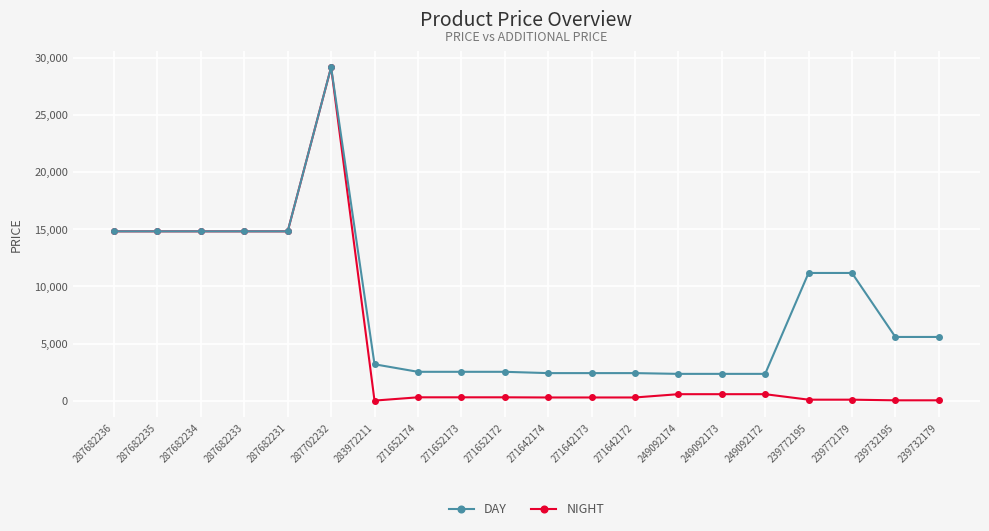

Which series has the largest total across all categories?

NIGHT